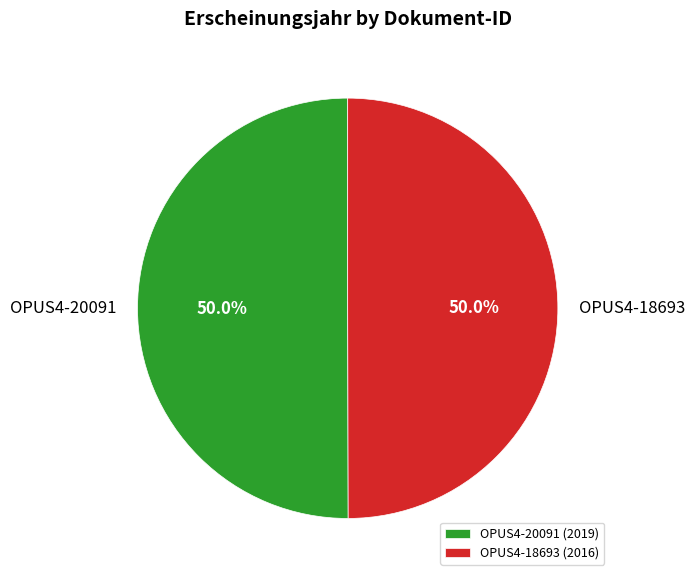

What percentage is NOT represented by OPUS4-20091?

50.0%